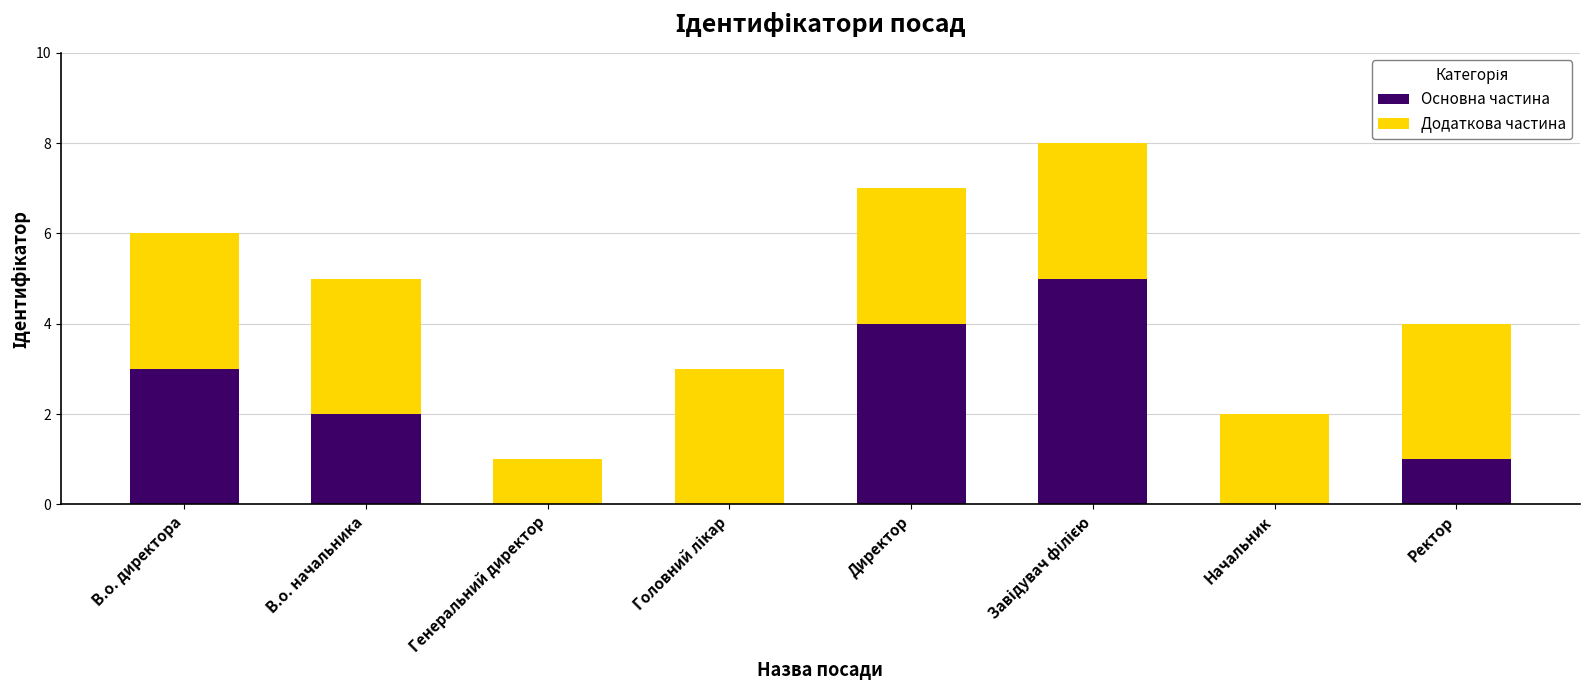

What is the sum of the Основна частина values at Начальник and В.о. директора?

3